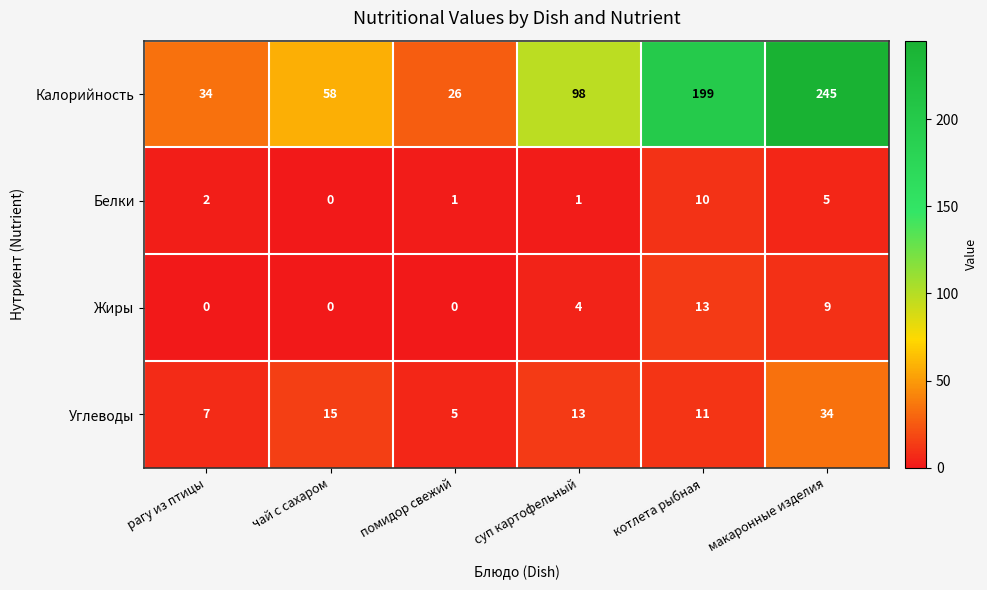

Is it true that Белки equals 5 at макаронные изделия?

True